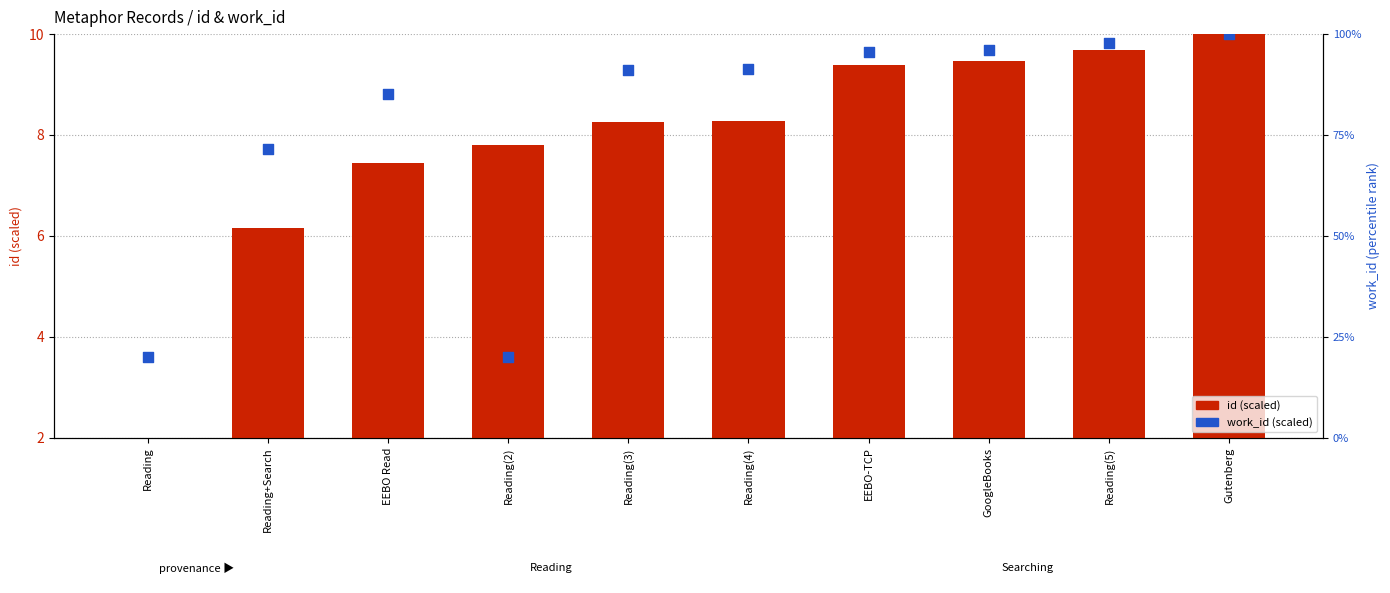

At which category is the sum across all series the highest?

Gutenberg